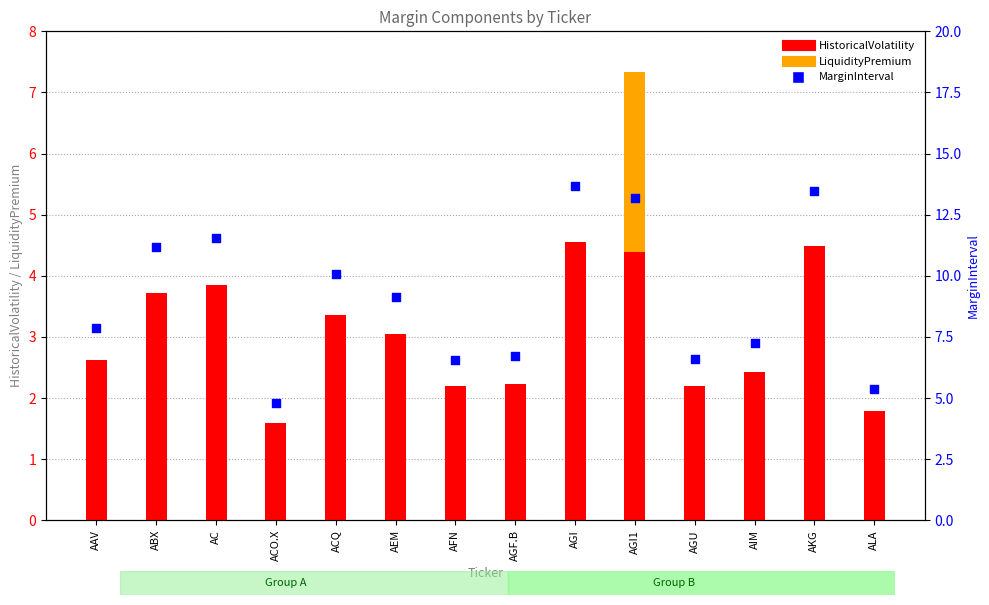

At which category is the sum across all series the highest?

AGI1